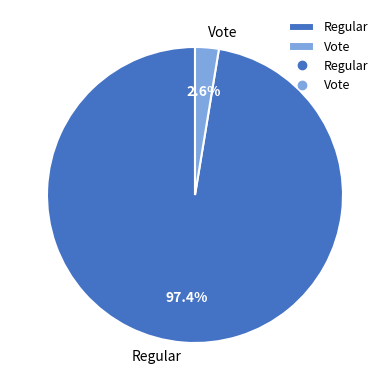

Which slice is the largest?

Regular